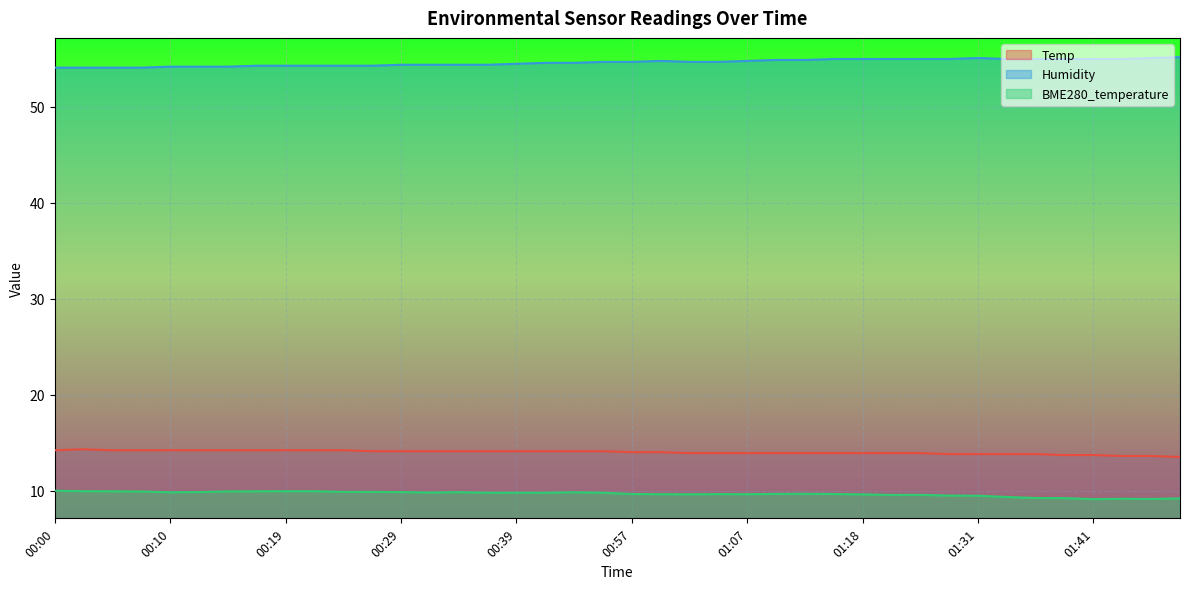

Between 00:00 and 00:39, which series saw the biggest shift?

Humidity